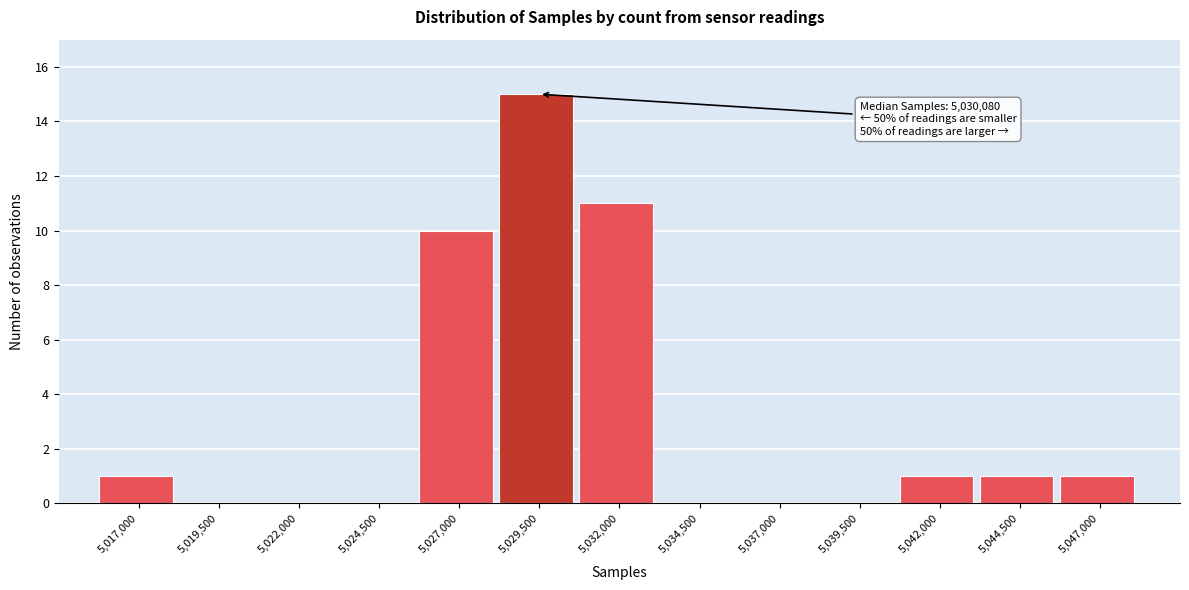

Reading left to right, what are all the values shown in this chart?

5,017,000=1	5,019,500=0	5,022,000=0	5,024,500=0	5,027,000=10	5,029,500=15	5,032,000=11	5,034,500=0	5,037,000=0	5,039,500=0	5,042,000=1	5,044,500=1	5,047,000=1